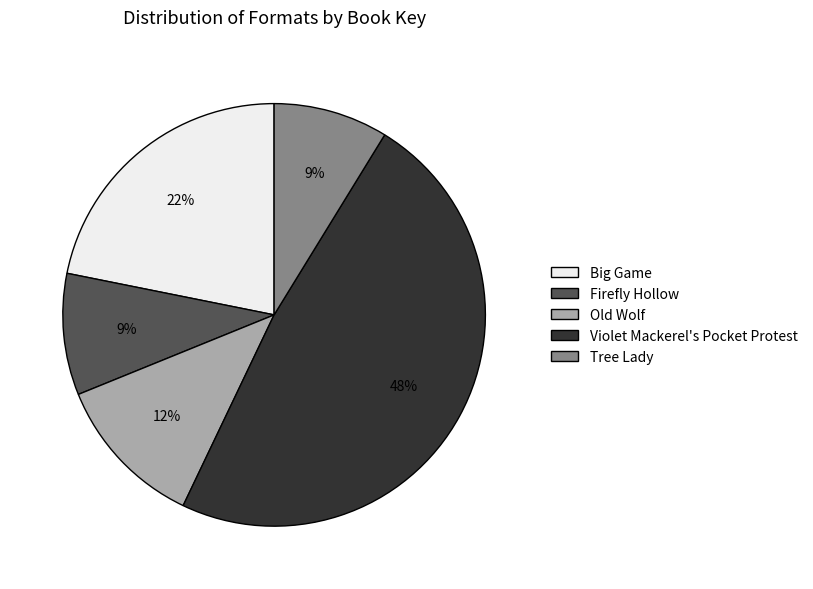

To the nearest percent, what portion does Tree Lady represent?

9%